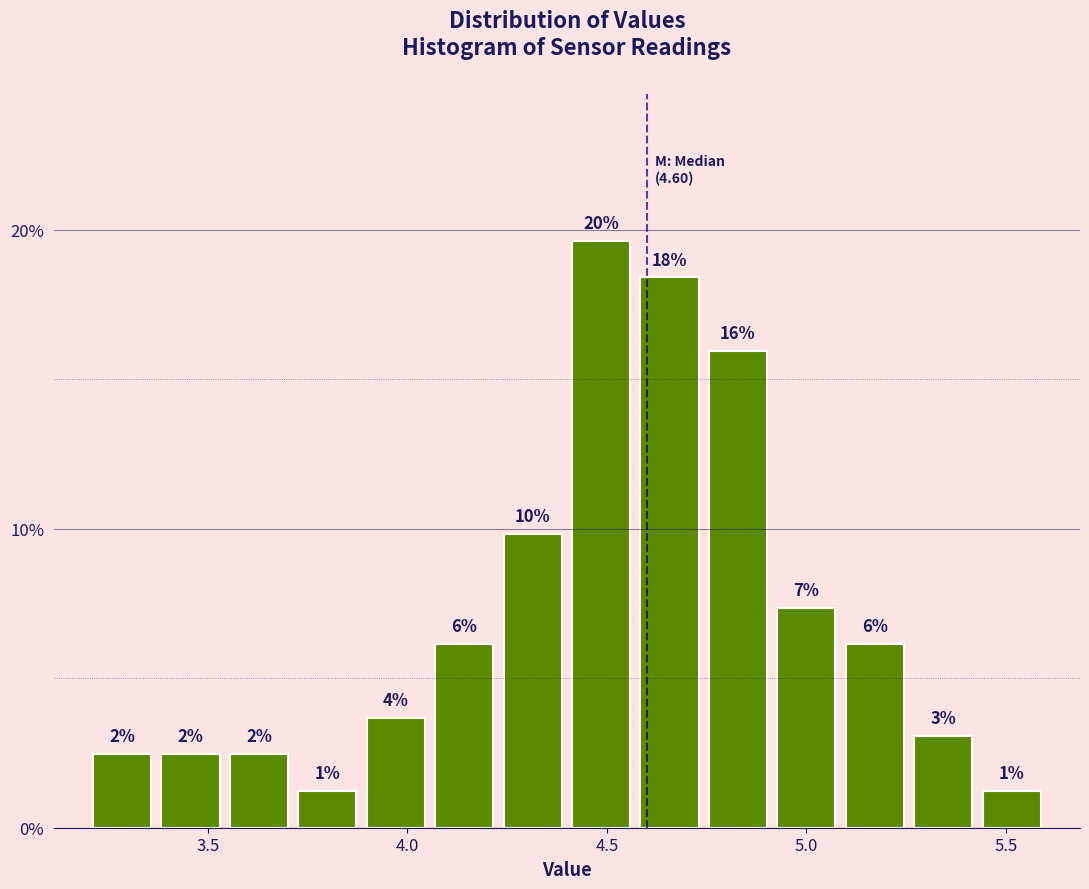

Read against the x-axis, roughly where is the centre of the tallest bar?

4.50